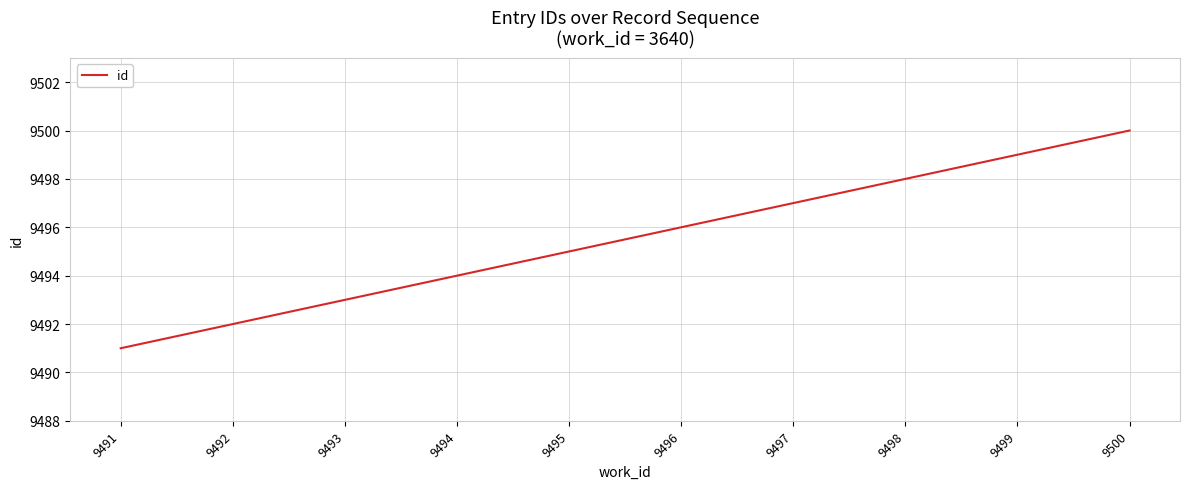

Rank the categories by value from highest to lowest.

9500, 9499, 9498, 9497, 9496, 9495, 9494, 9493, 9492, 9491